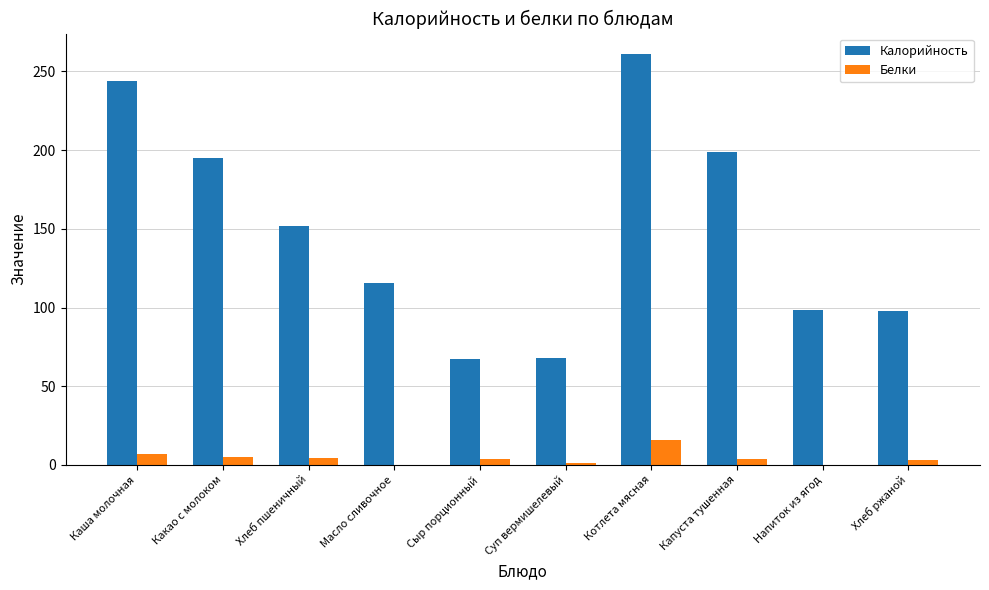

What is the total value across all series at Напиток из ягод?

98.7